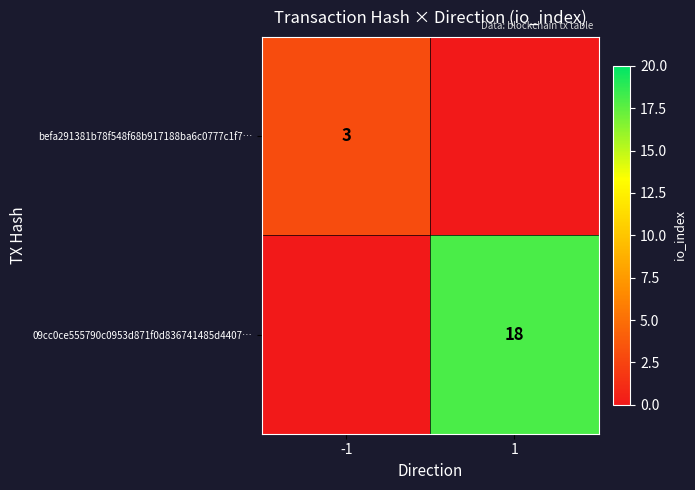

What is the spread (max minus min) of values at -1?

3